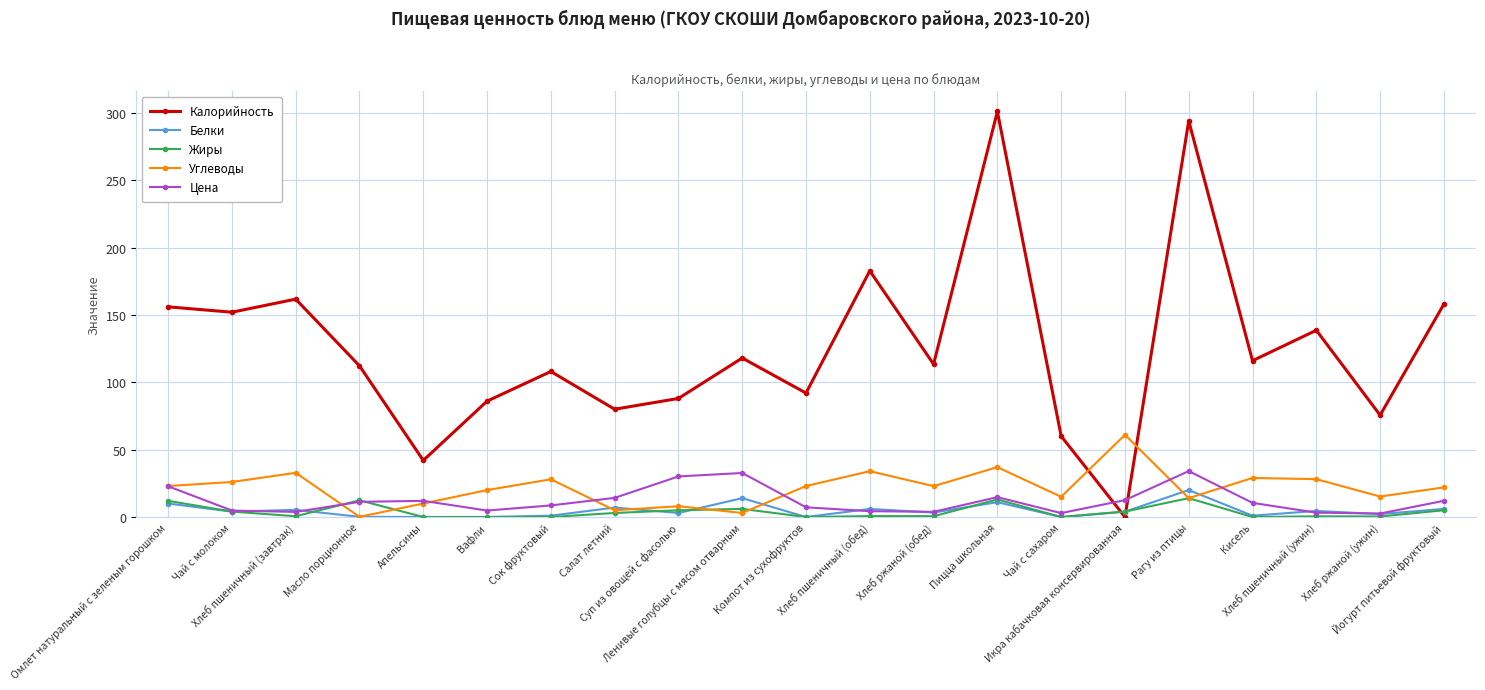

Which series has the largest total across all categories?

Калорийность